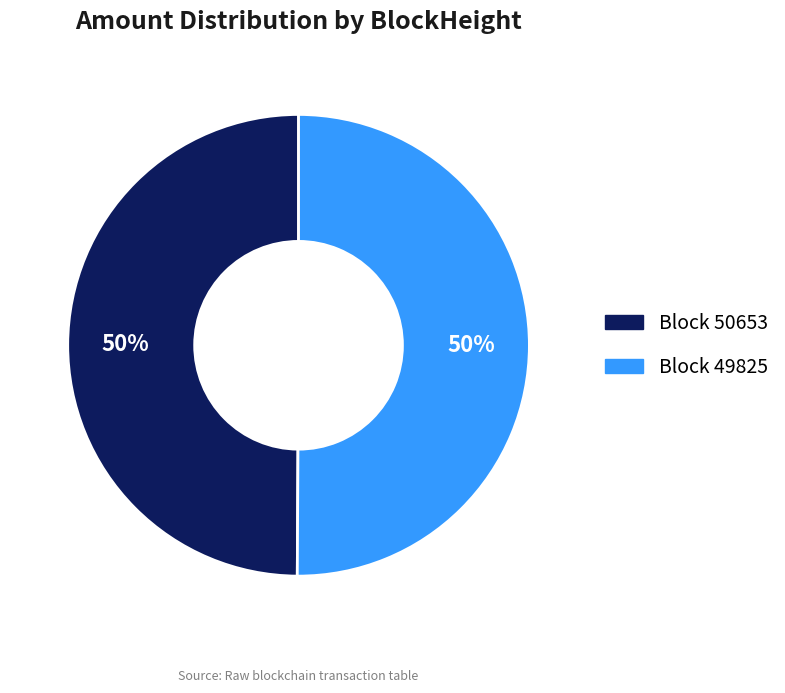

How many segments does this pie chart have?

2